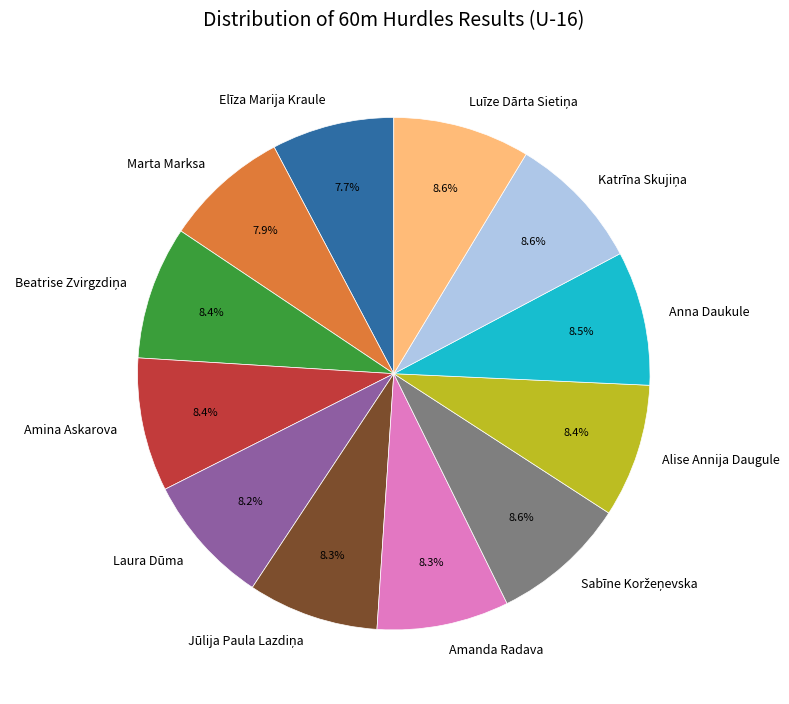

Combined, what portion of the pie is Alise Annija Daugule and Marta Marksa?

16.3%